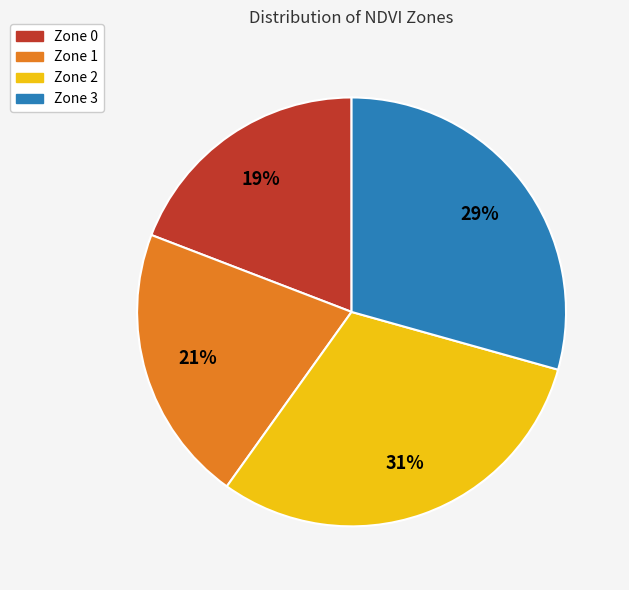

What percentage is the Zone 1 slice, to the nearest percent?

21%